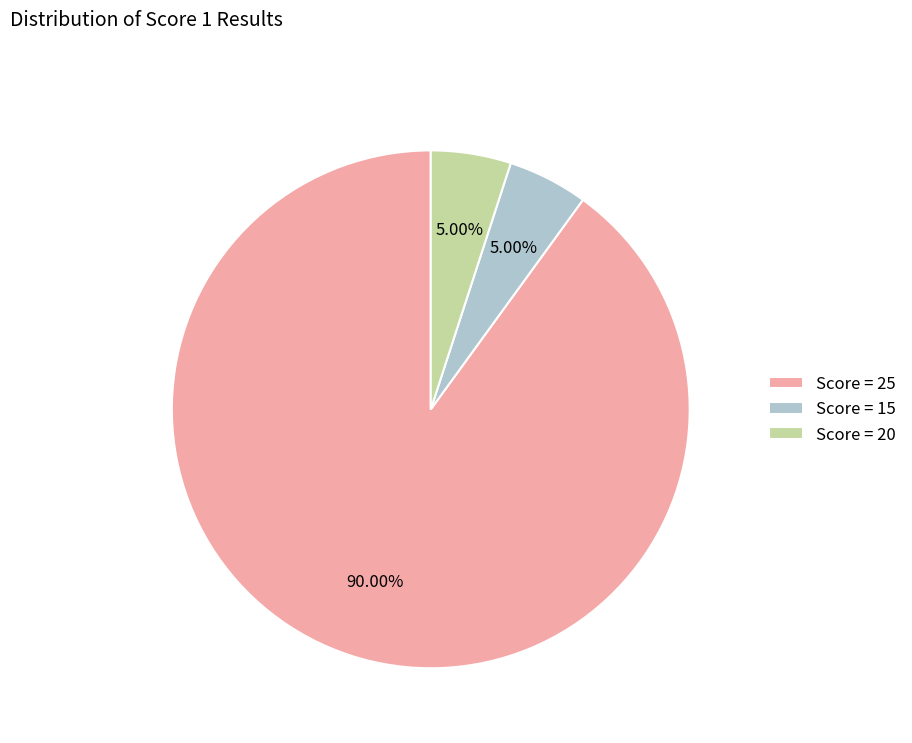

To the nearest percent, what is the average slice percentage?

33%